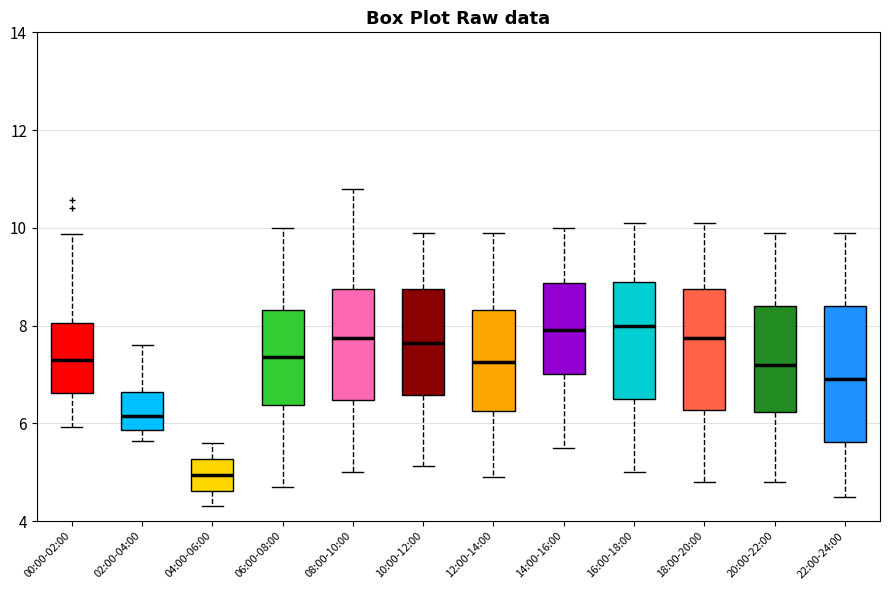

Reading left to right, transcribe this box plot: for each box, give where its median line is, the range the box spans, and where its two whiskers end, as read against the y-axis. The values are not printed on the chart, so give them approximately, as read against the axis.

00:00-02:00: median 7.4, box 6.6 to 8.0, whiskers 6.0 to 9.8
02:00-04:00: median 6.2, box 5.8 to 6.6, whiskers 5.6 to 7.6
04:00-06:00: median 5.0, box 4.6 to 5.2, whiskers 4.4 to 5.6
06:00-08:00: median 7.4, box 6.4 to 8.4, whiskers 4.8 to 10.0
08:00-10:00: median 7.8, box 6.4 to 8.8, whiskers 5.0 to 10.8
10:00-12:00: median 7.6, box 6.6 to 8.8, whiskers 5.2 to 10.0
12:00-14:00: median 7.2, box 6.2 to 8.4, whiskers 5.0 to 10.0
14:00-16:00: median 8.0, box 7.0 to 8.8, whiskers 5.6 to 10.0
16:00-18:00: median 8.0, box 6.6 to 9.0, whiskers 5.0 to 10.2
18:00-20:00: median 7.8, box 6.2 to 8.8, whiskers 4.8 to 10.2
20:00-22:00: median 7.2, box 6.2 to 8.4, whiskers 4.8 to 10.0
22:00-24:00: median 7.0, box 5.6 to 8.4, whiskers 4.6 to 10.0